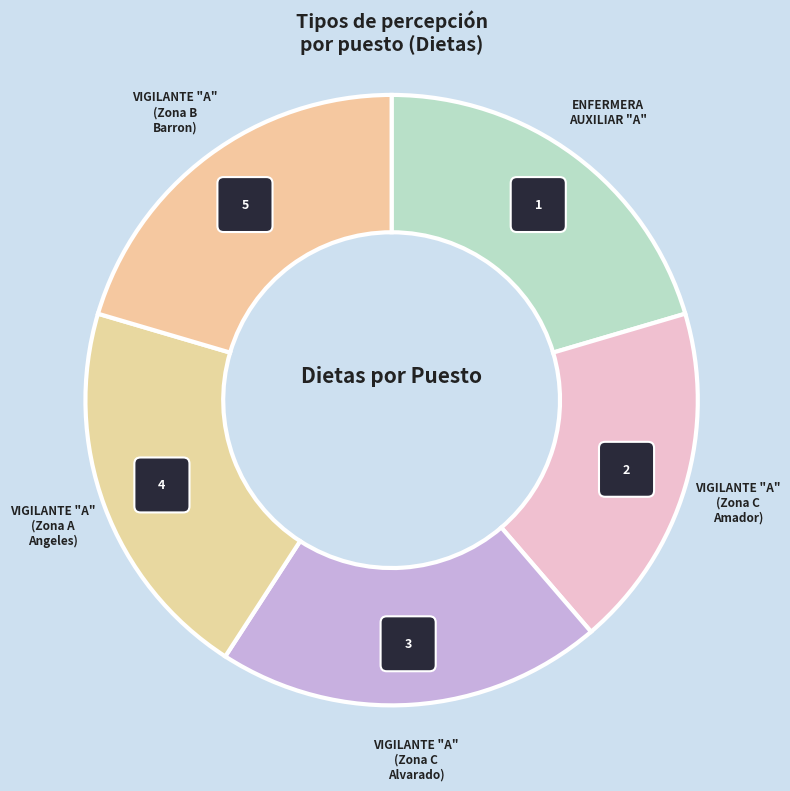

What portion of the pie excludes ENFERMERA AUXILIAR "A"?

79.6%